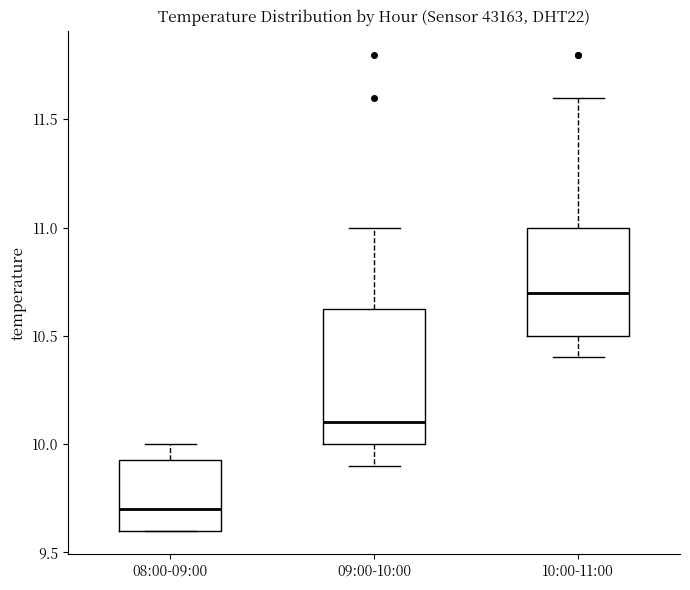

Which box has the lowest median line?

08:00-09:00